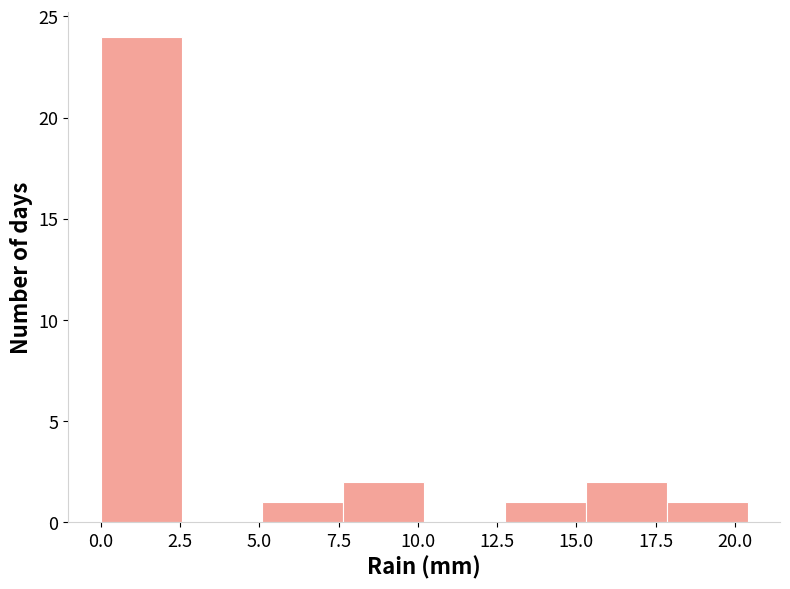

Reading left to right, transcribe this chart: for each bar, give the range it covers on the x-axis and its height. Neither the bar edges nor the heights are printed on the chart, so give them approximately, as read against the axes.

0.00 to 2.55: 24
2.55 to 5.10: 0
5.10 to 7.65: 1
7.65 to 10.20: 2
10.20 to 12.75: 0
12.75 to 15.30: 1
15.30 to 17.85: 2
17.85 to 20.40: 1